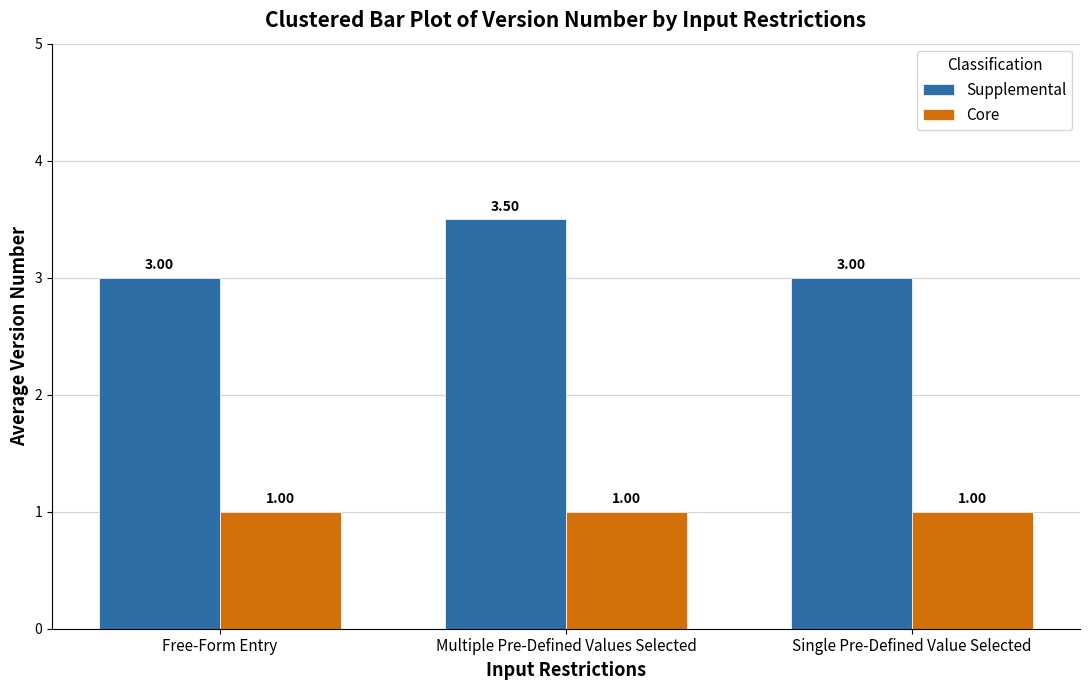

How many Supplemental values are between 3 and 4?

3